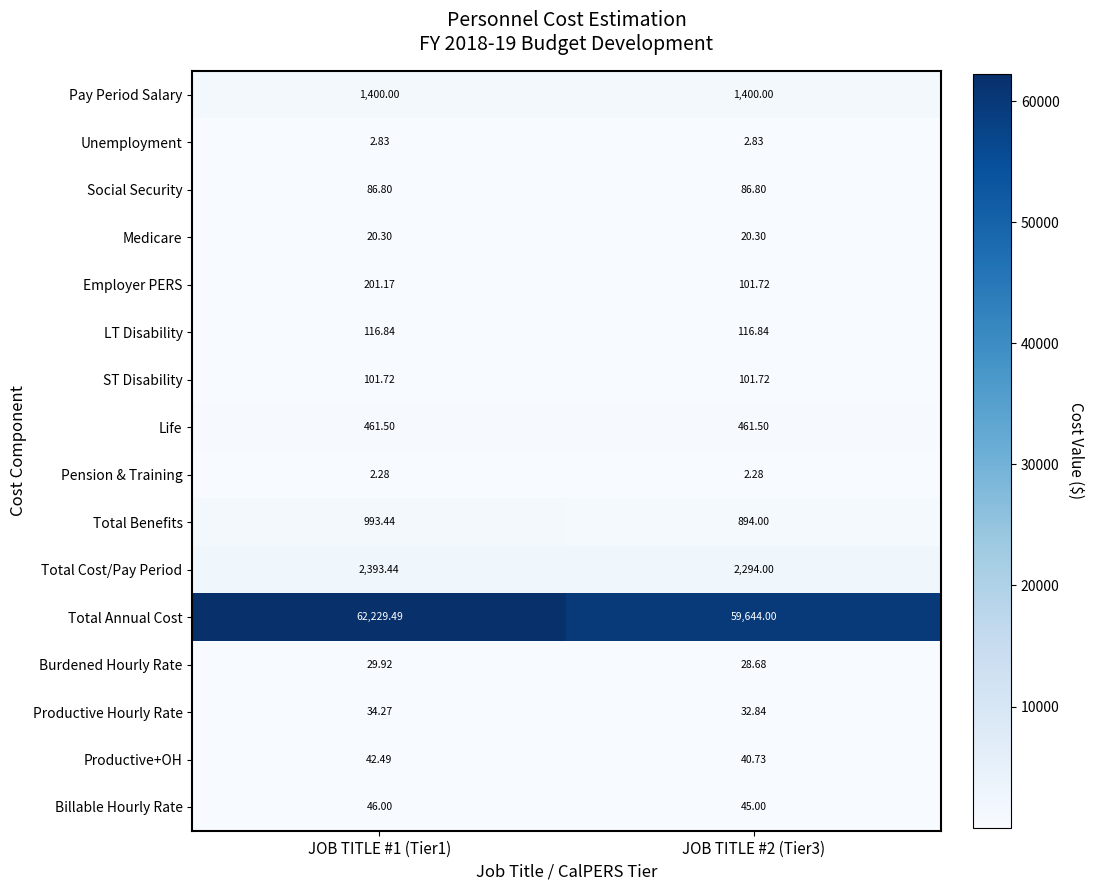

Is the value of Social Security at JOB TITLE #2 (Tier3) greater than the value of Pay Period Salary at JOB TITLE #2 (Tier3)?

No